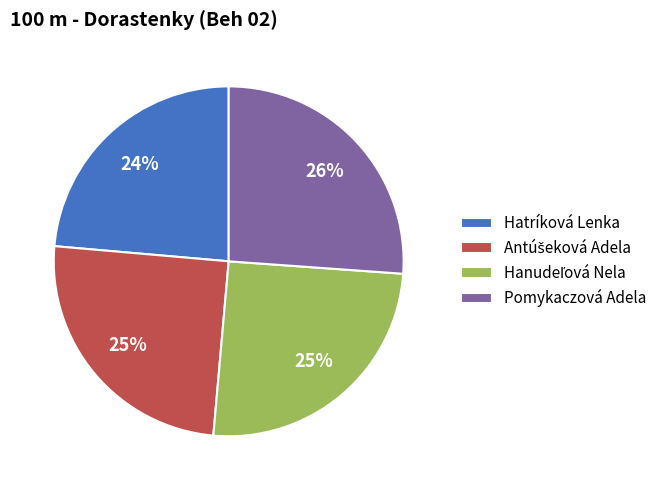

Which slice is the largest?

Pomykaczová Adela